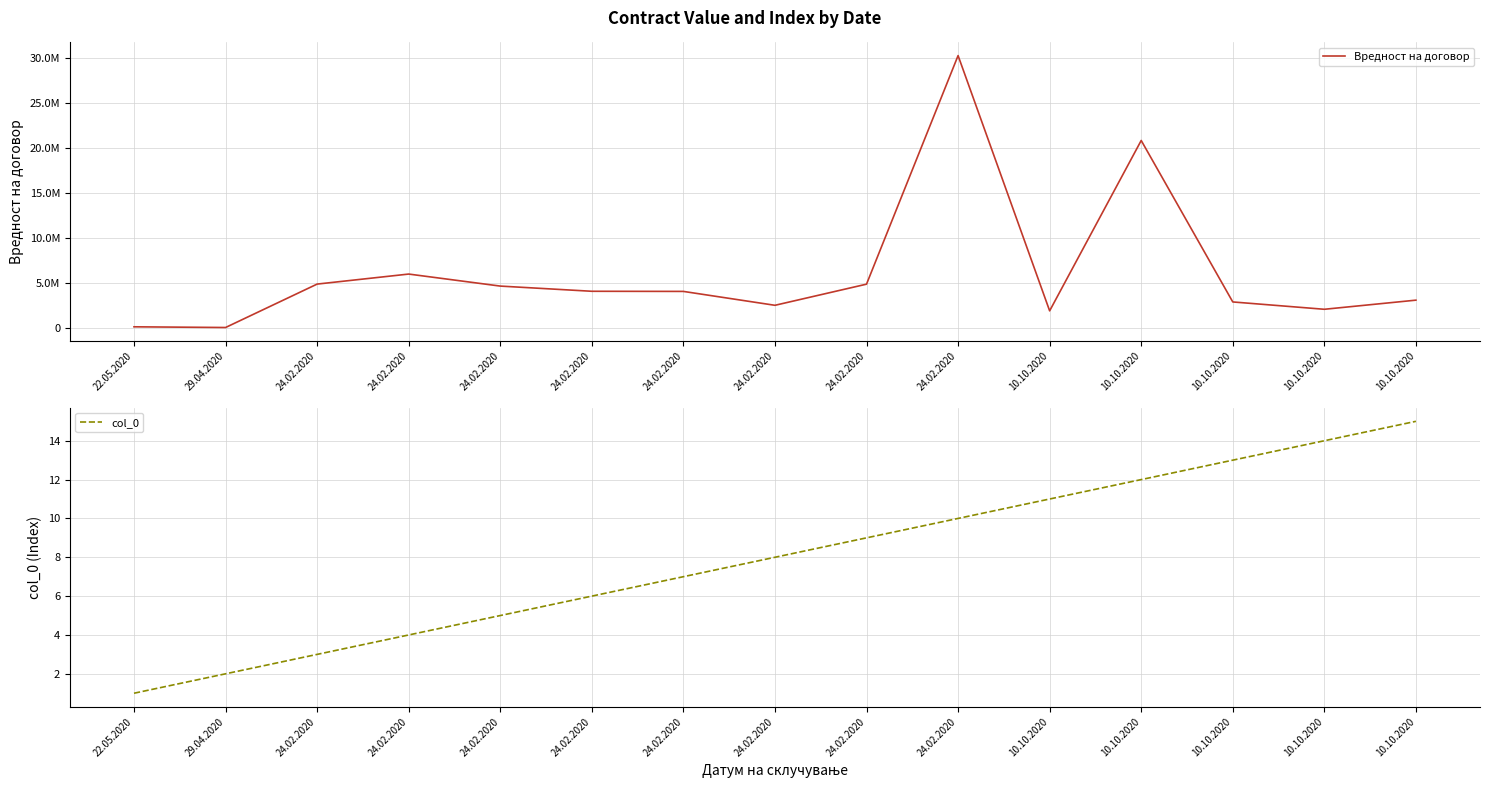

What are all the series names shown in the legend?

Вредност на договор, col_0